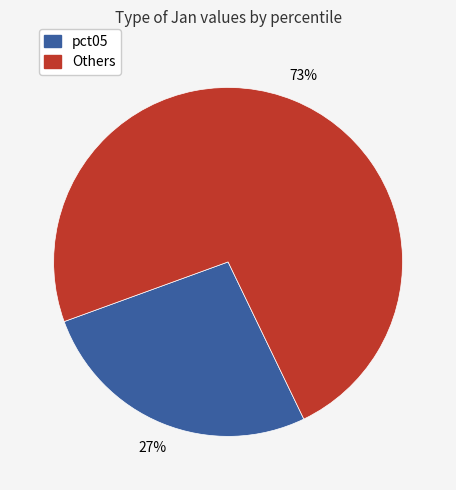

To the nearest percent, what is the average slice percentage?

50%